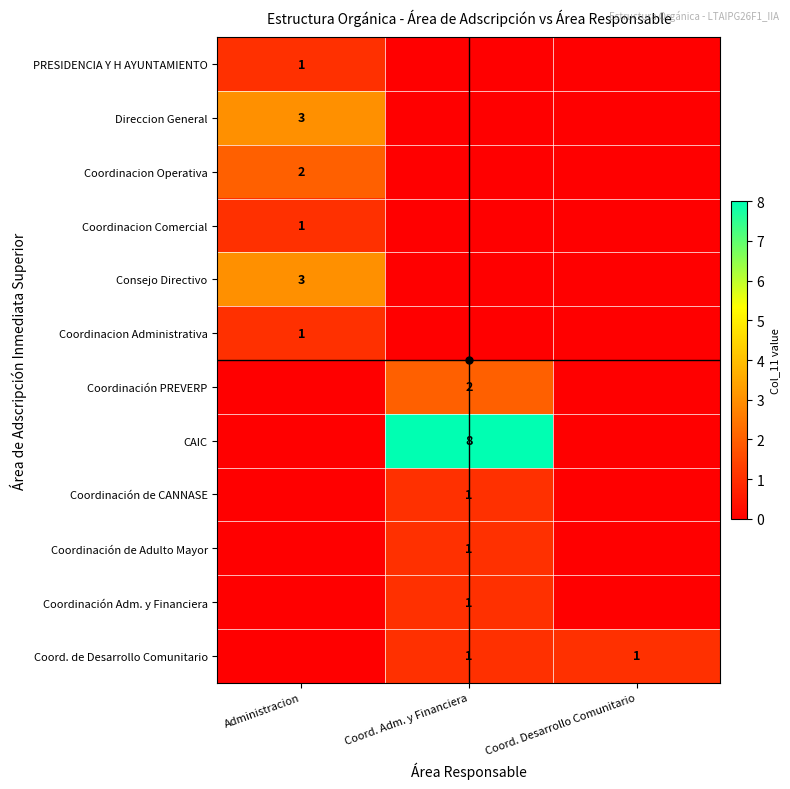

Is it true that Coordinación PREVERP equals 2 at Coord. Adm. y Financiera?

True